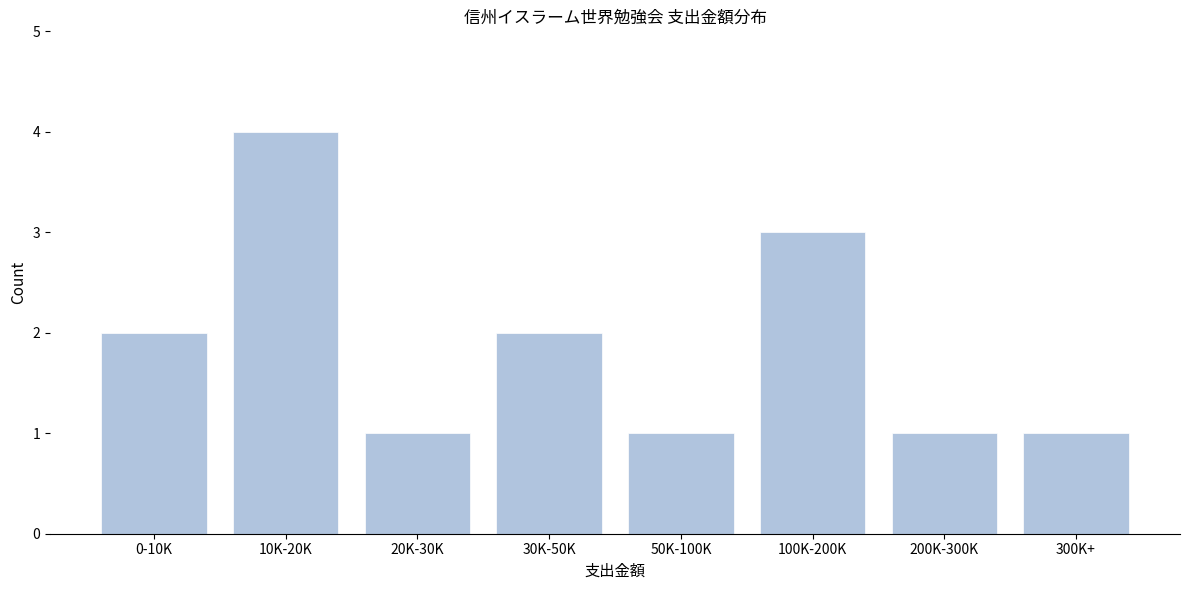

Reading right to left, transcribe all the data shown in this chart.

1	1	3	1	2	1	4	2